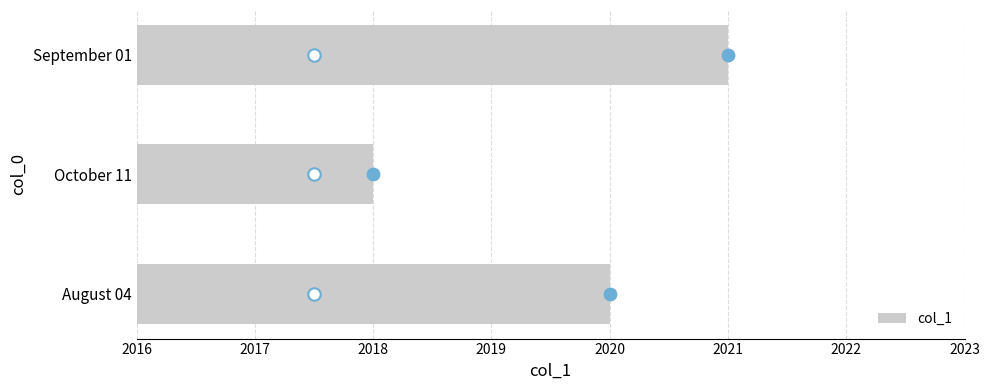

What is the difference between the maximum and minimum values in the col_1 series?

3